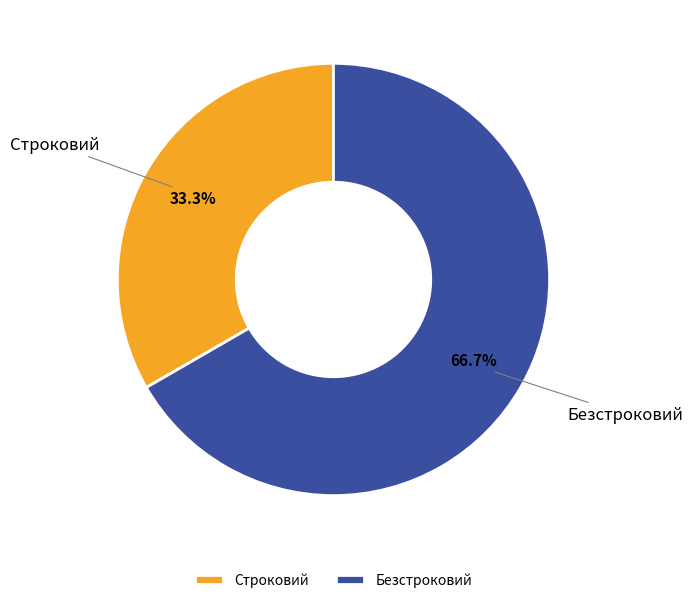

Does Безстроковий account for over 50% of the chart?

Yes